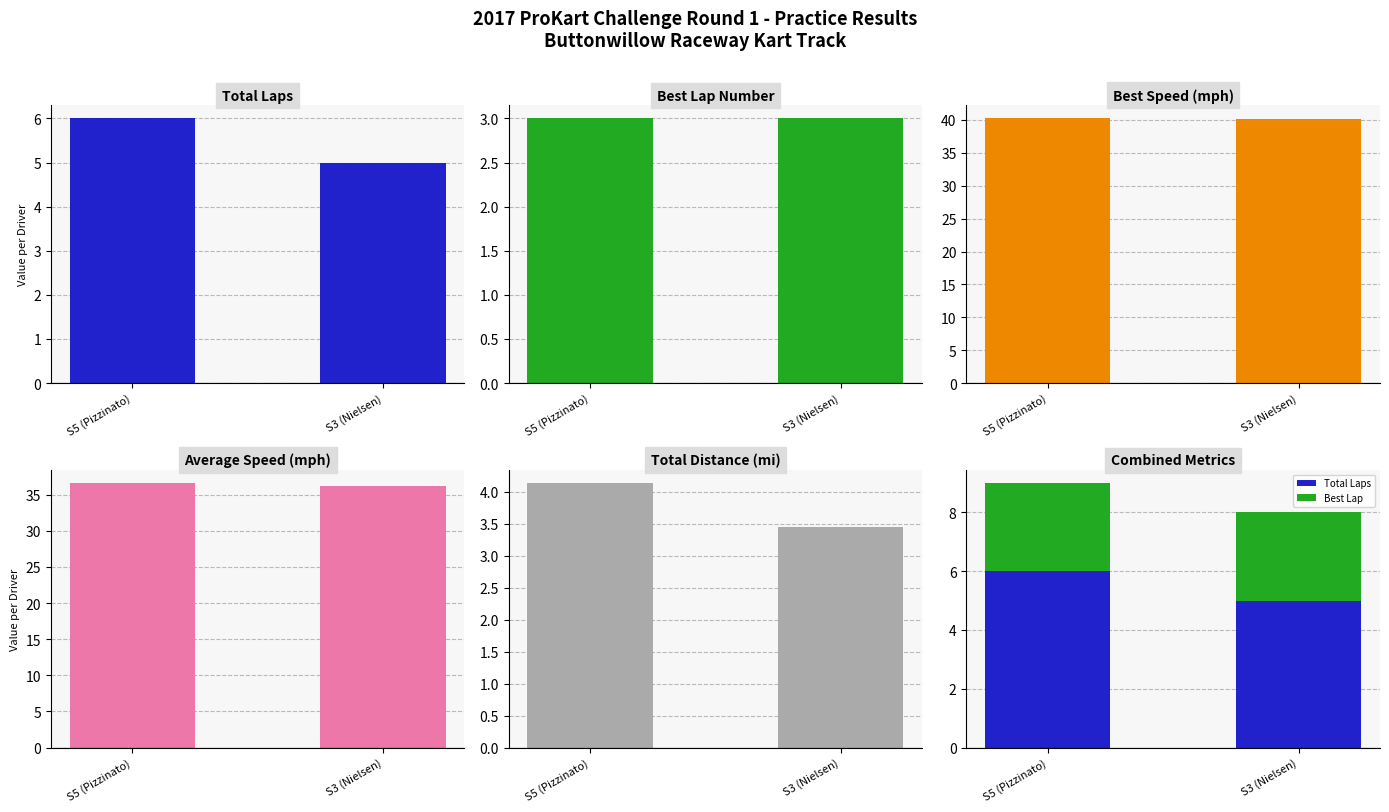

At how many categories does at least one series exceed 6?

2